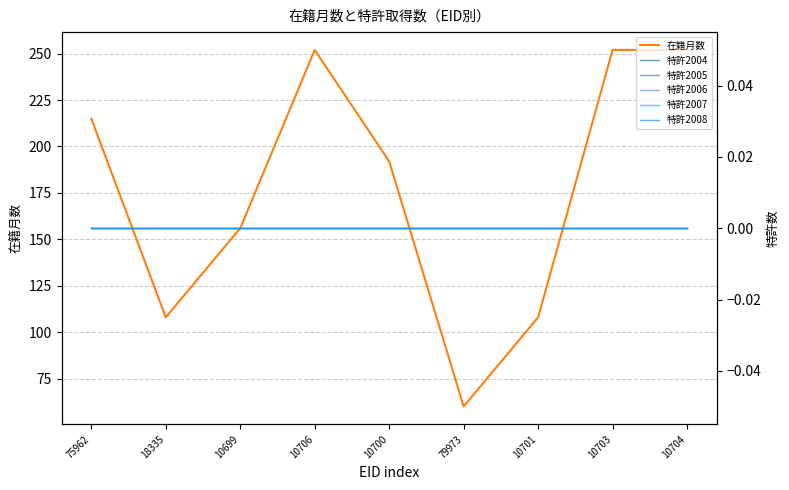

At which category is the sum across all series the highest?

10706